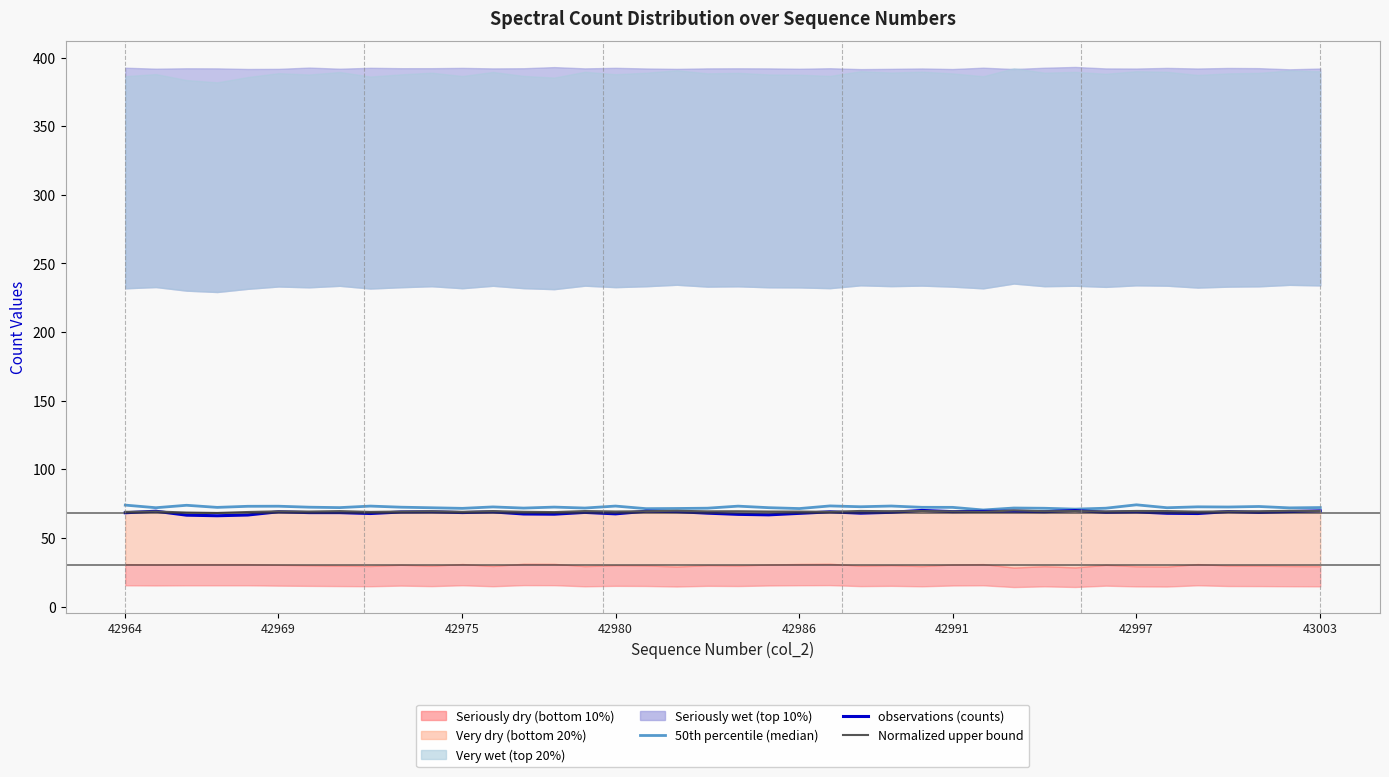

What is the difference between the maximum and minimum values in the 50th percentile (median) series?

3.8